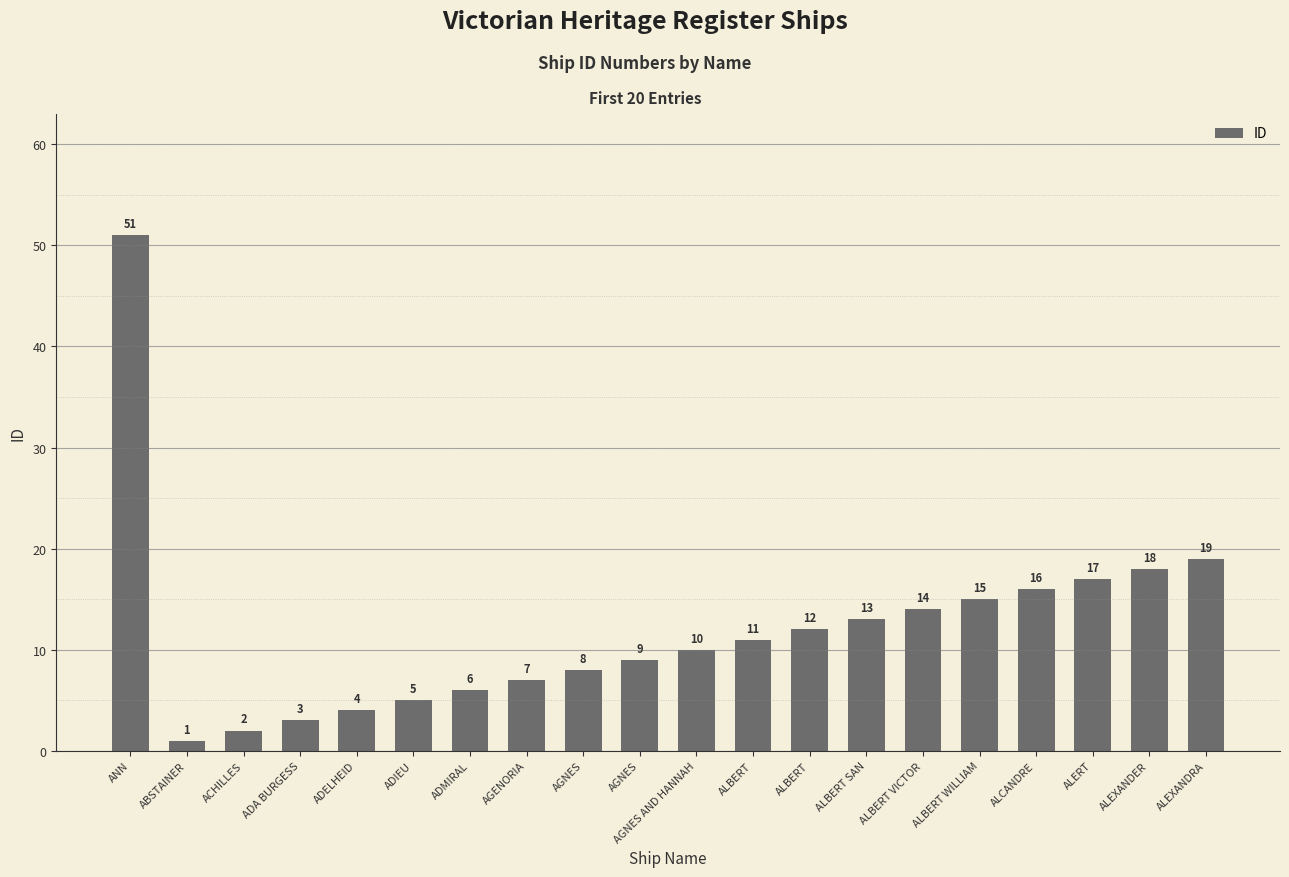

True or false: the data shows 14 at ALBERT VICTOR.

True